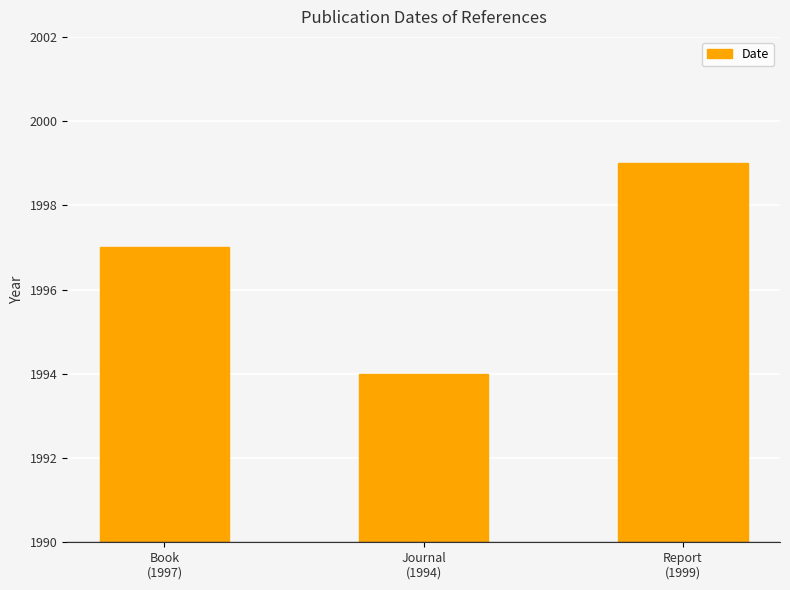

Does the chart contain stacked bars?

No